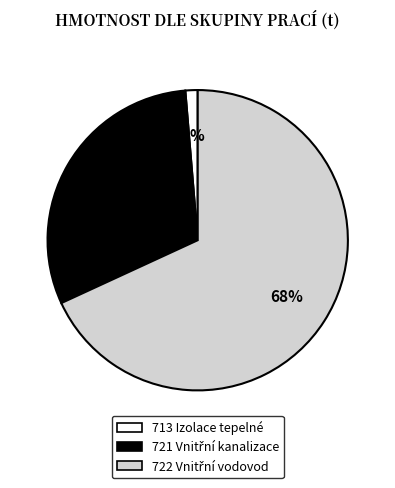

How many segments does this pie chart have?

3